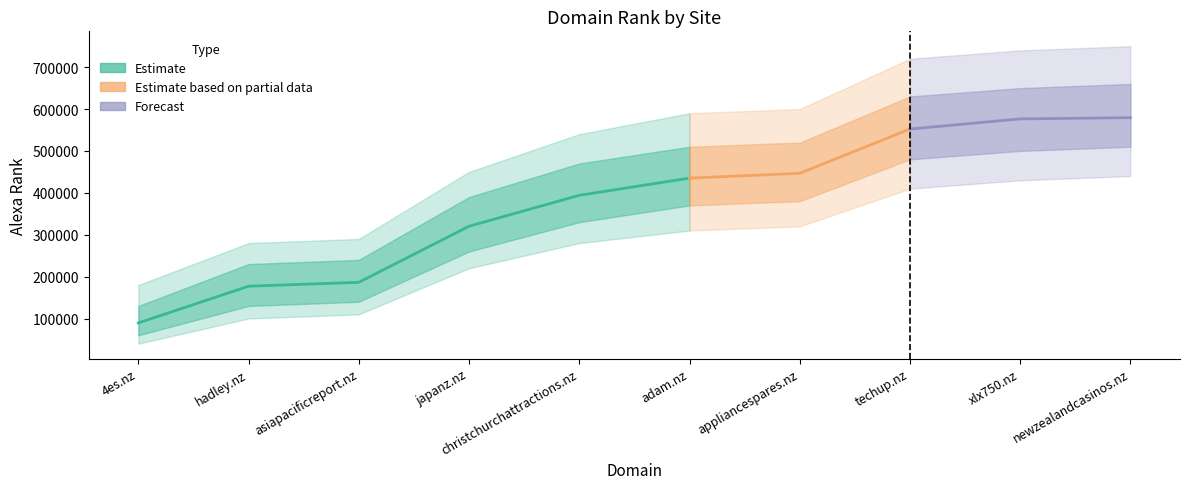

Does the chart have visible grid lines?

No